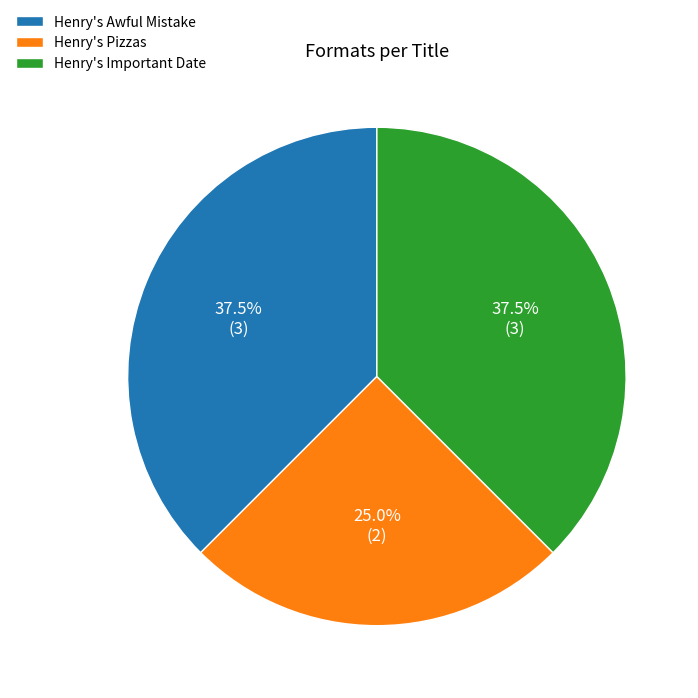

Is the sum of Henry's Important Date and Henry's Awful Mistake greater than half?

Yes